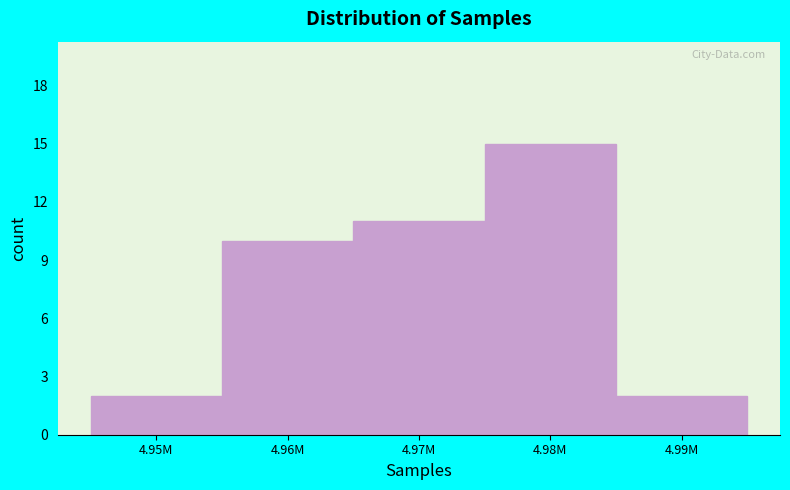

Reading left to right, extract all data points from this chart.

4.95M=2	4.96M=10	4.97M=11	4.98M=15	4.99M=2